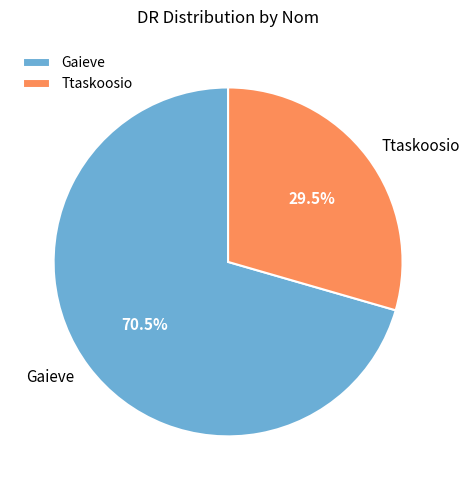

To the nearest percent, what is the difference between the Gaieve and Ttaskoosio slice percentages?

41%